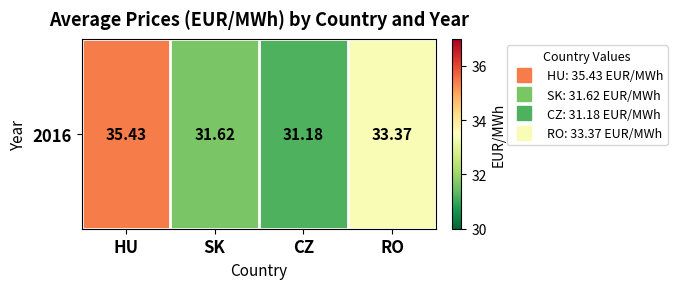

Between HU and CZ, which is larger?

HU